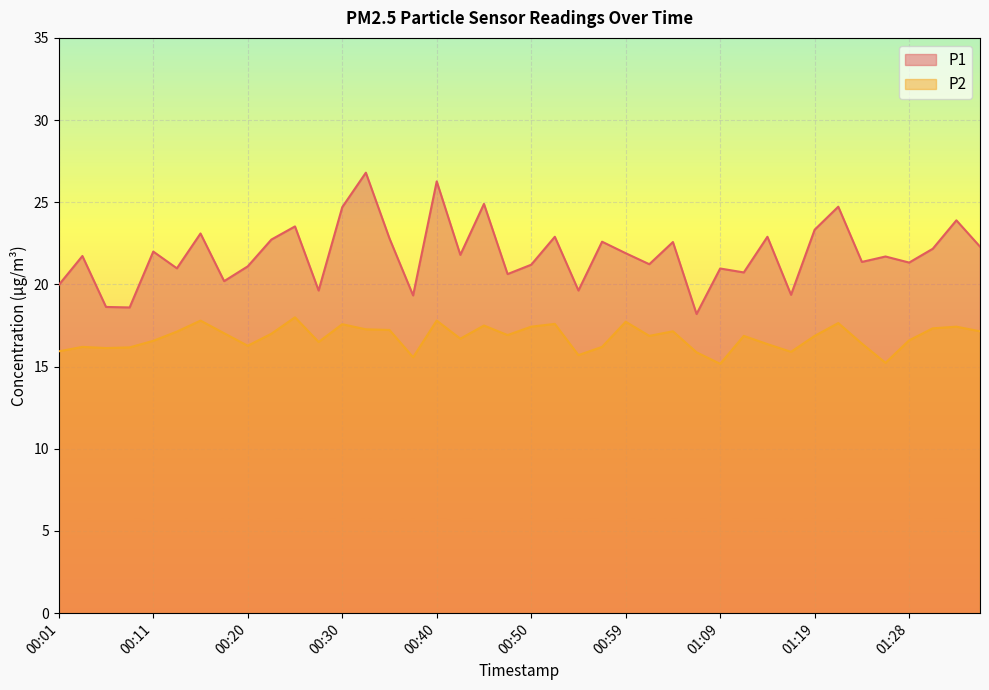

What is the label of the 38th point from the left?

01:31